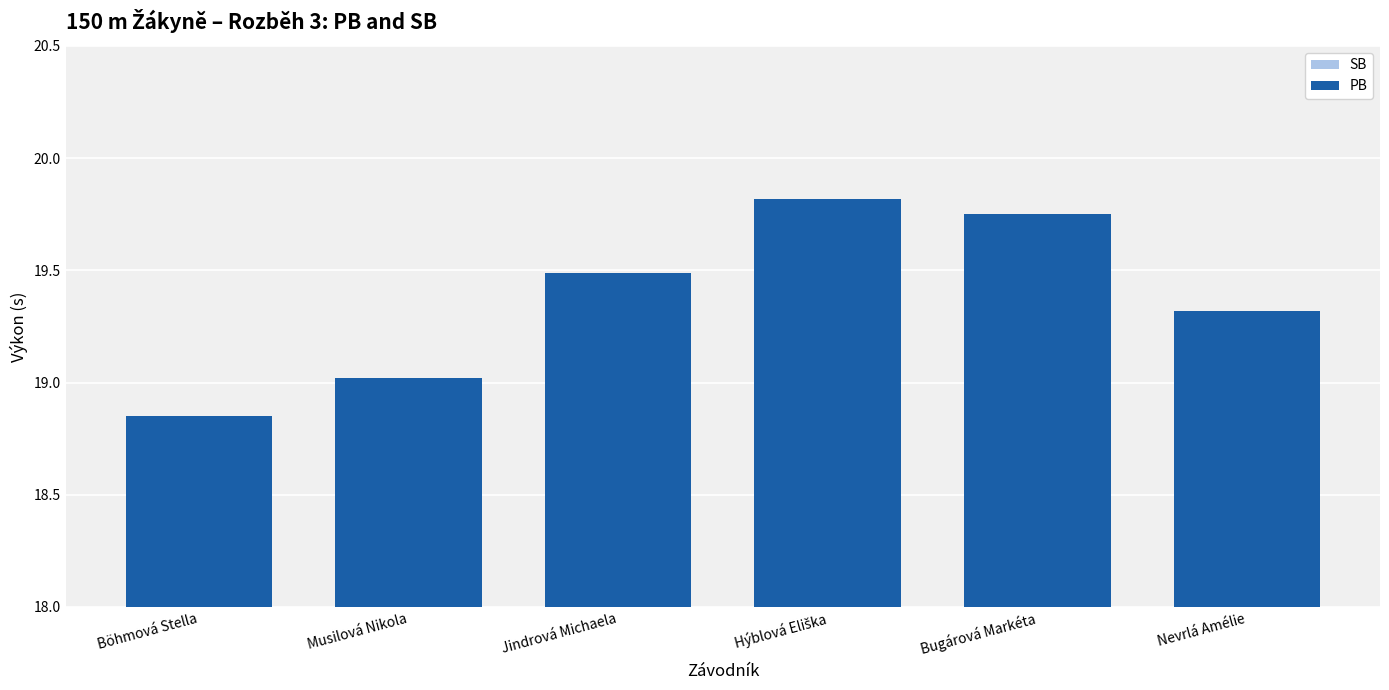

At which label is SB closest to 19?

Musilová Nikola